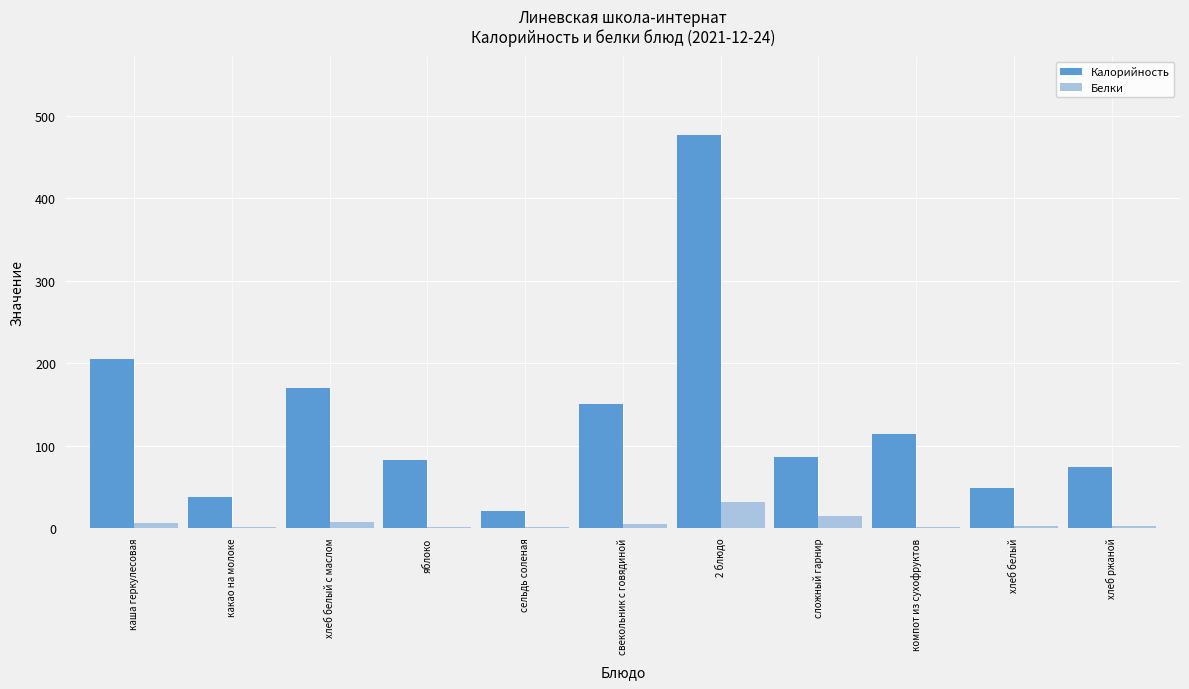

What is the sum of the Белки values at каша геркулесовая and яблоко?

7.1